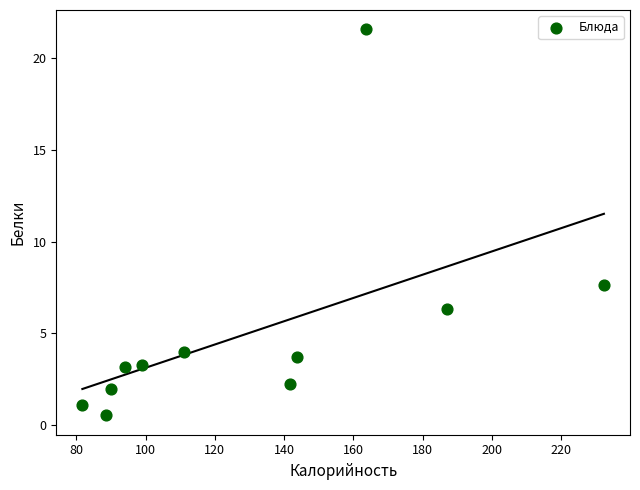

What Y value in the scatter plot is closest to 11?

7.6